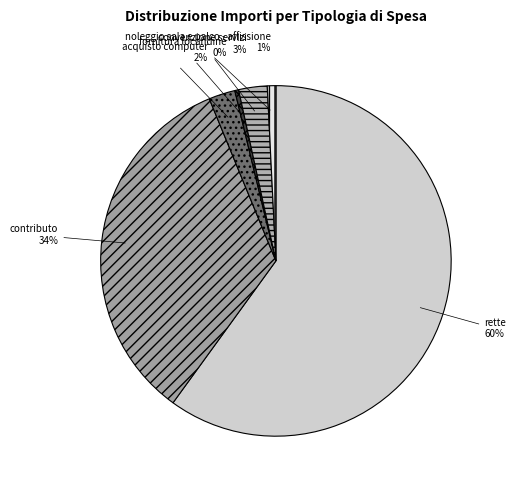

Approximately how many times larger is the value at contributo compared to fornitura locandine?

95.3